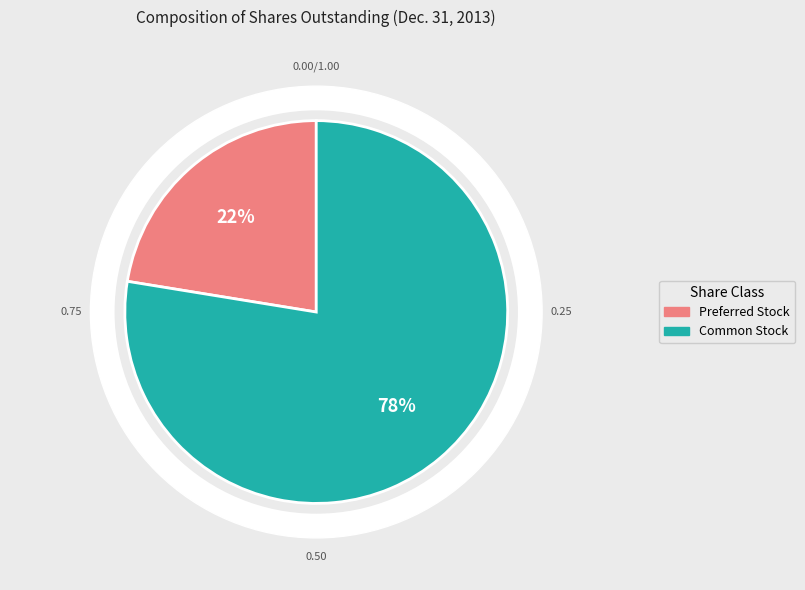

The Common Stock, Shares Outstanding slice represents 56% of the pie. True or false?

False